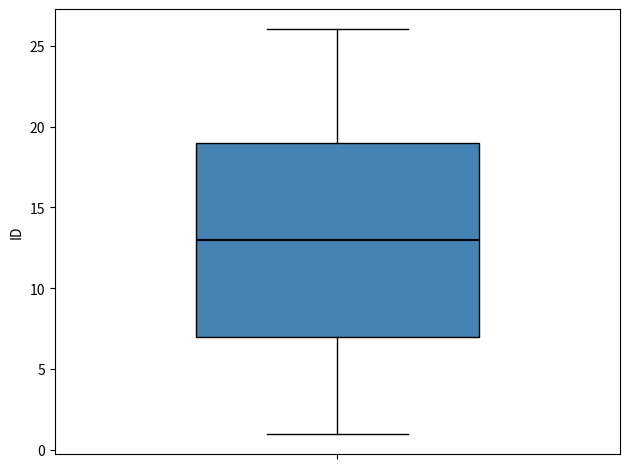

Where is the lower edge of the box on the y-axis? The values are not printed on the chart, so give them approximately, as read against the axis.

7